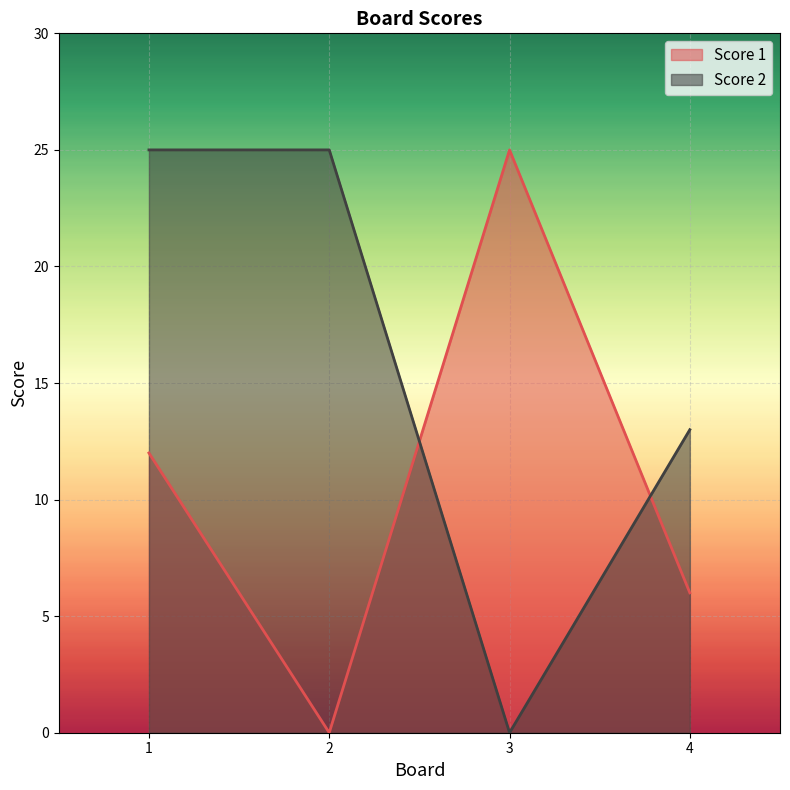

At how many categories does at least one series exceed 8?

4